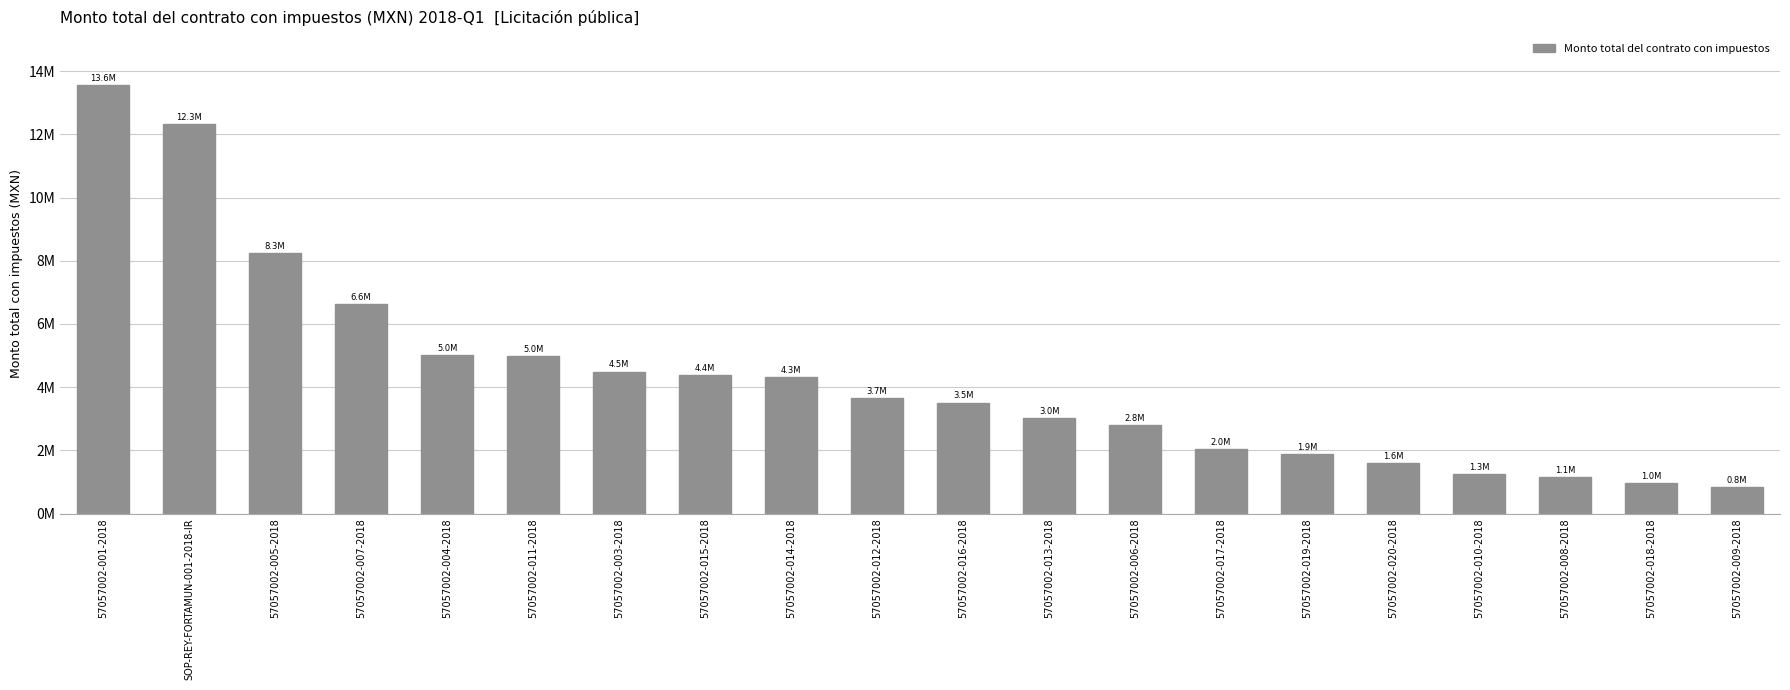

What is the label of the 17th bar from the left?

57057002-010-2018